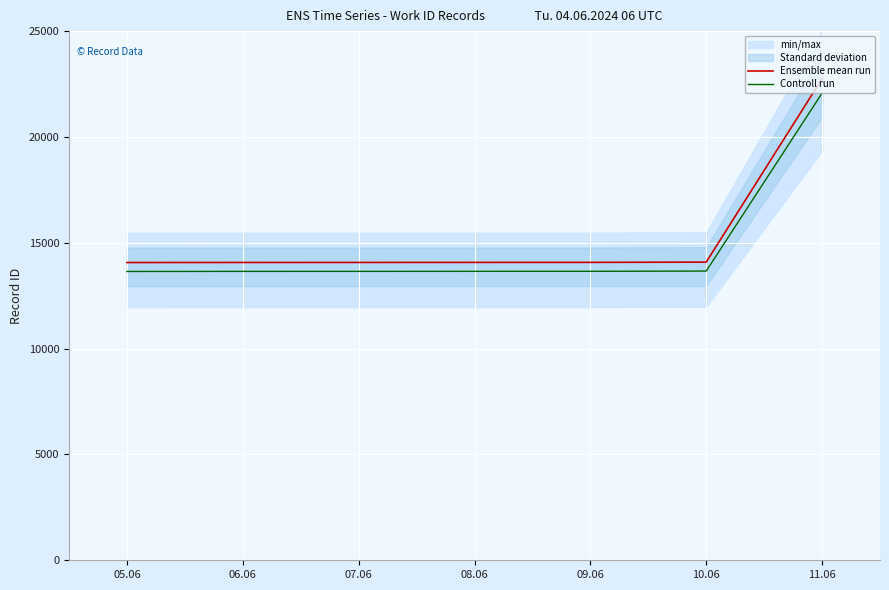

Which category has the lowest value in the Ensemble mean run series?

05.06